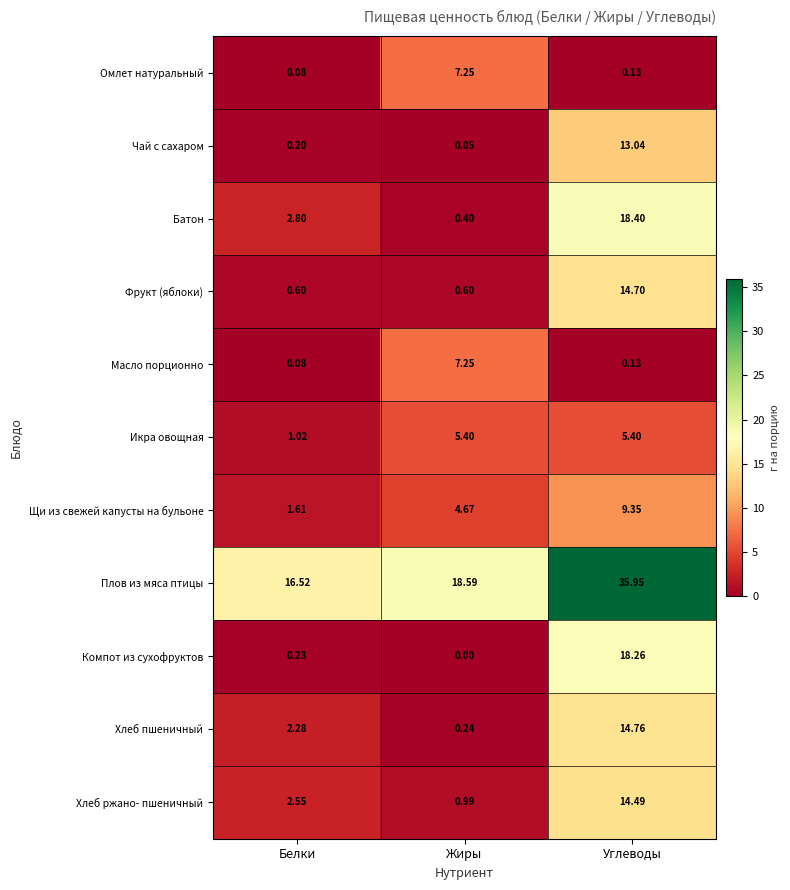

Rank the categories by Чай с сахаром value from highest to lowest.

Углеводы, Белки, Жиры